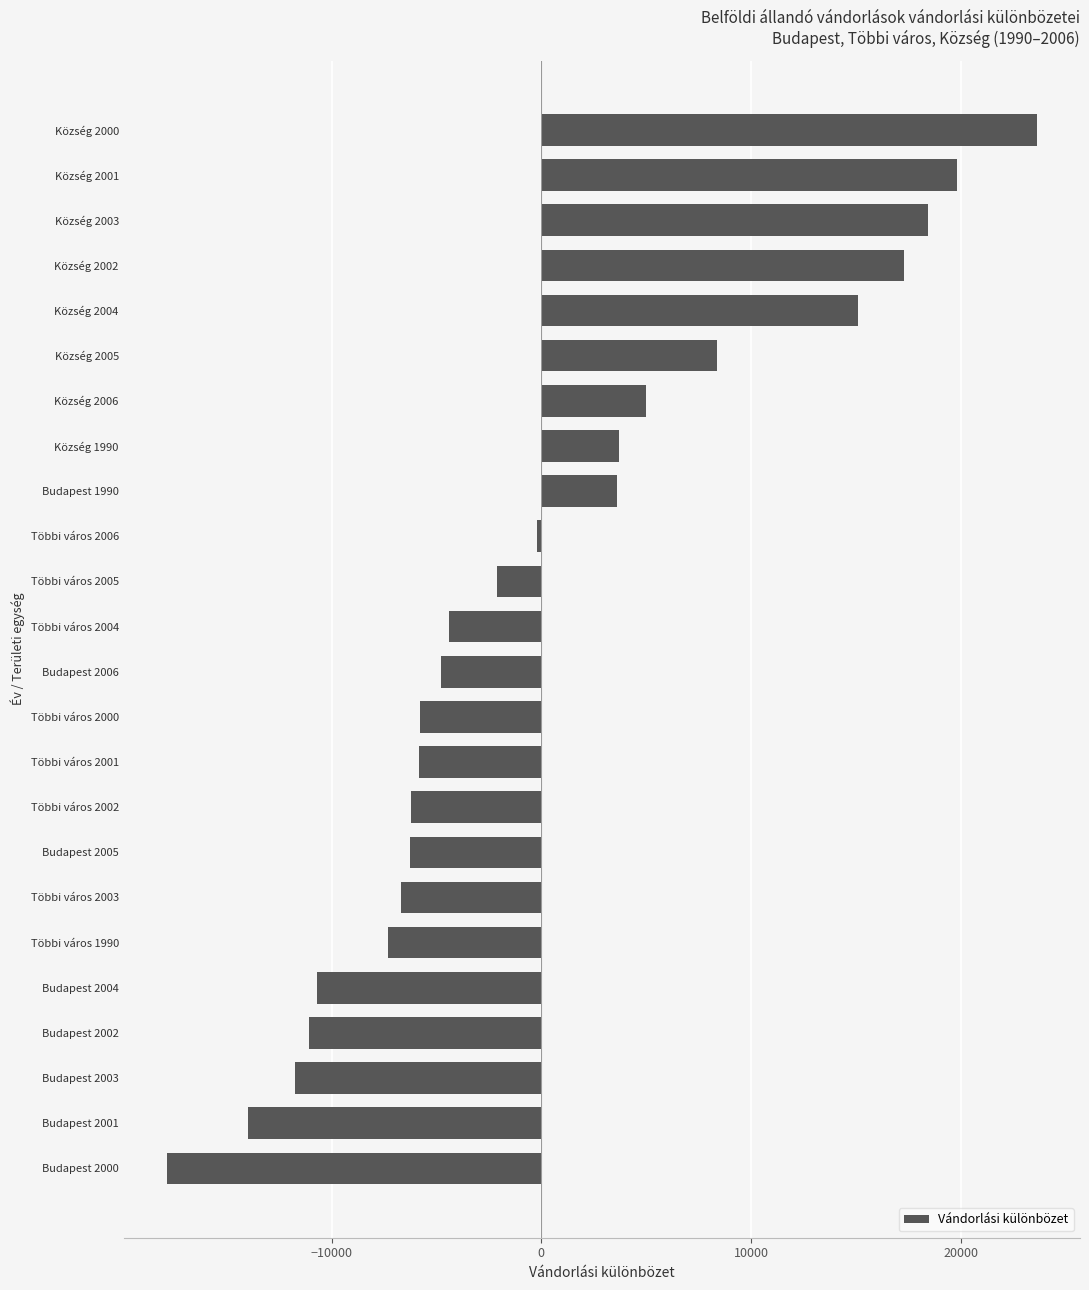

Which label corresponds to the largest value in the chart?

Község 2000